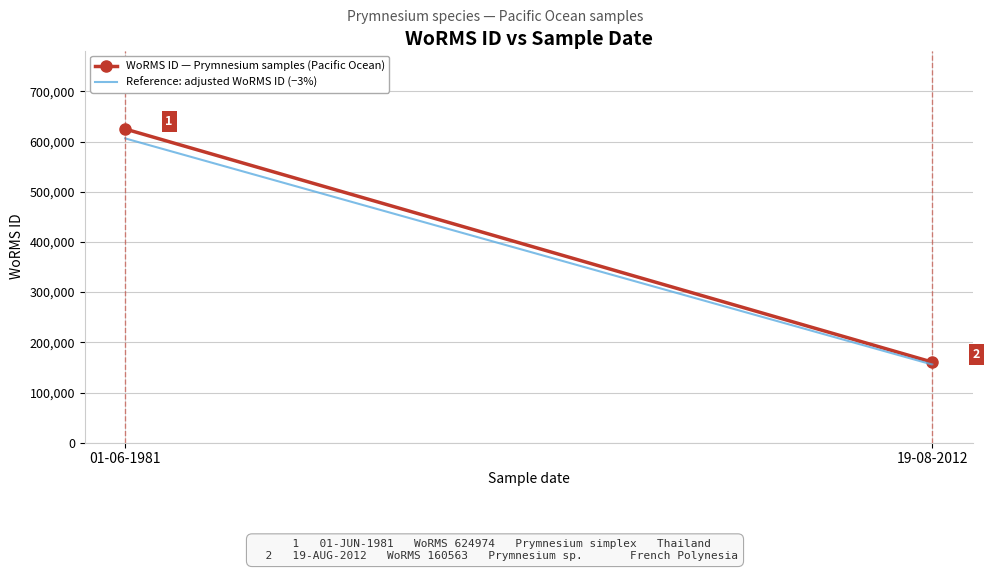

What is the spread (max minus min) of values at 01-06-1981?

18749.2